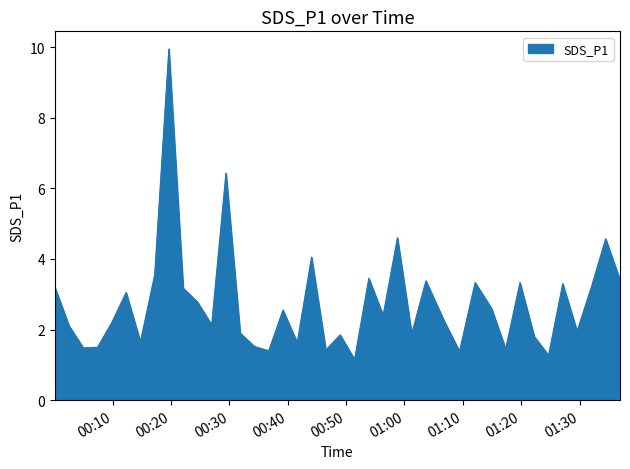

How many values are below 2?

16